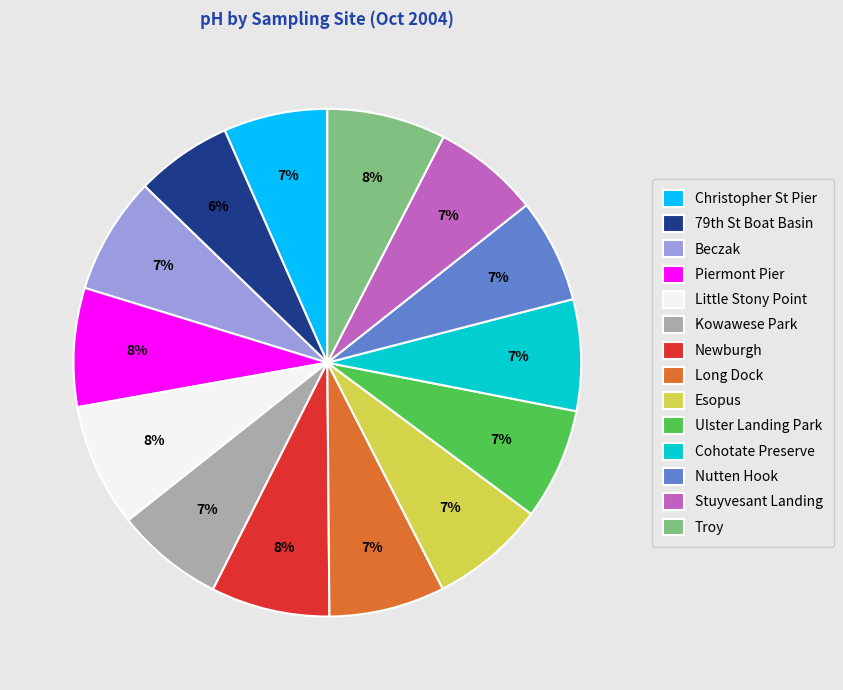

Do Long Dock and Stuyvesant Landing together represent more than half of the pie?

No